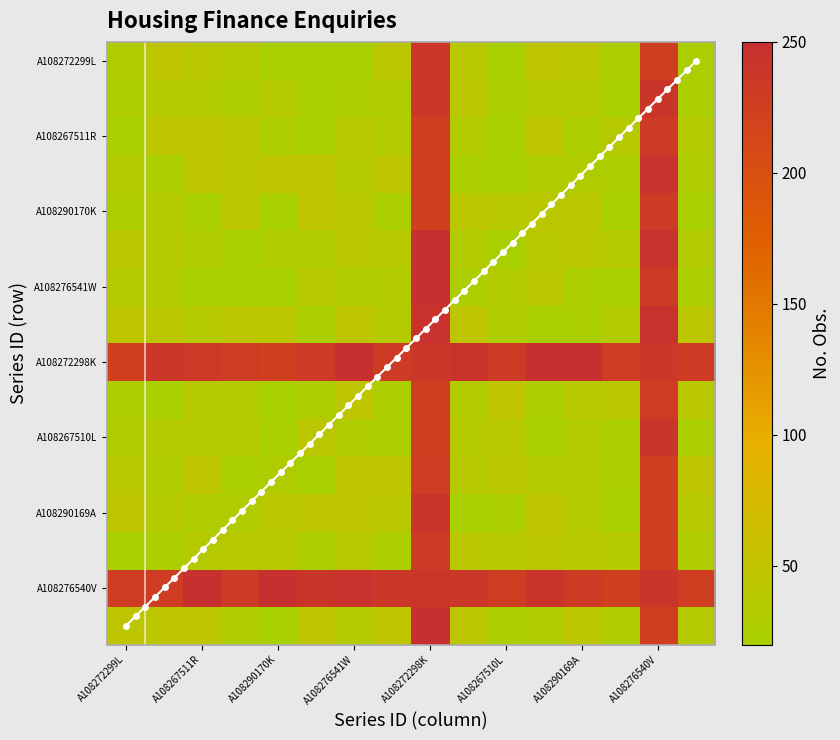

True or false: A108290170K has a value of 8.9 at A108290170K.

False